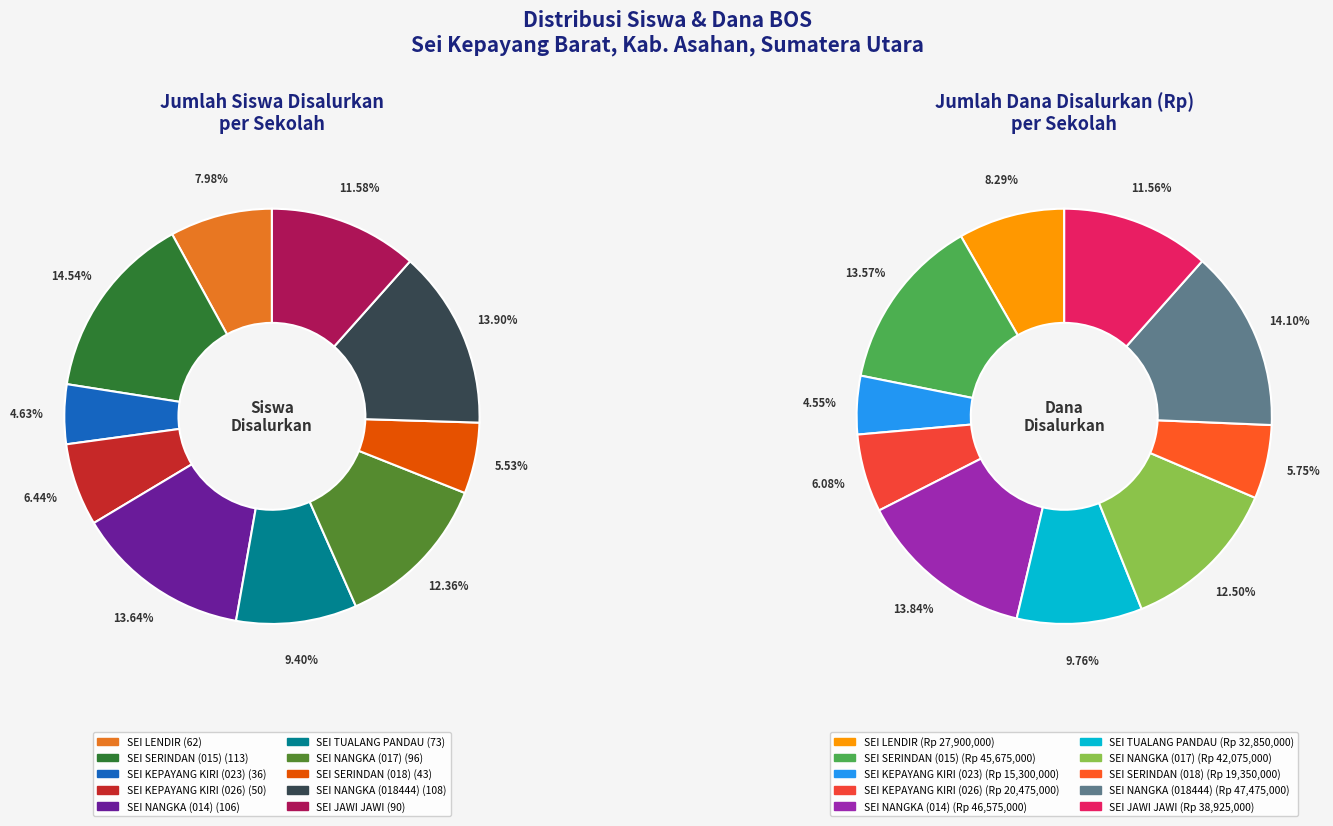

Does any single category account for the majority?

No